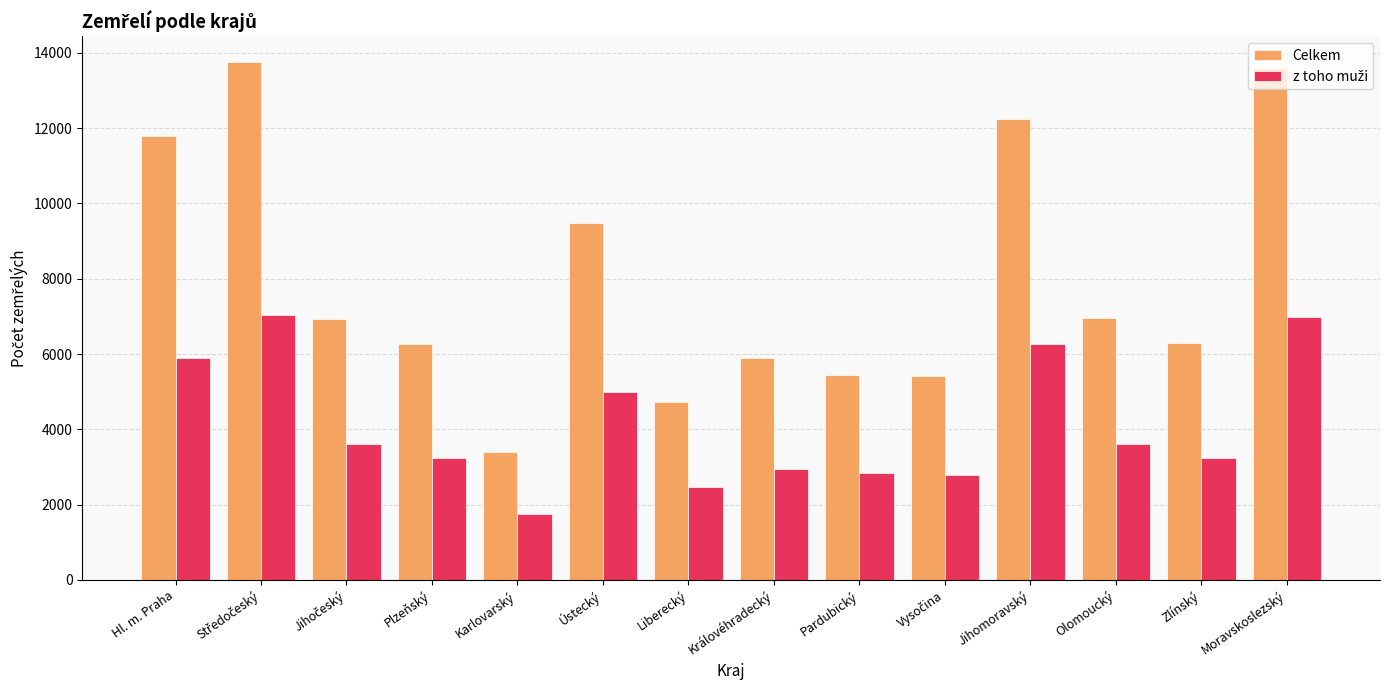

How many bars are there in each group?

2